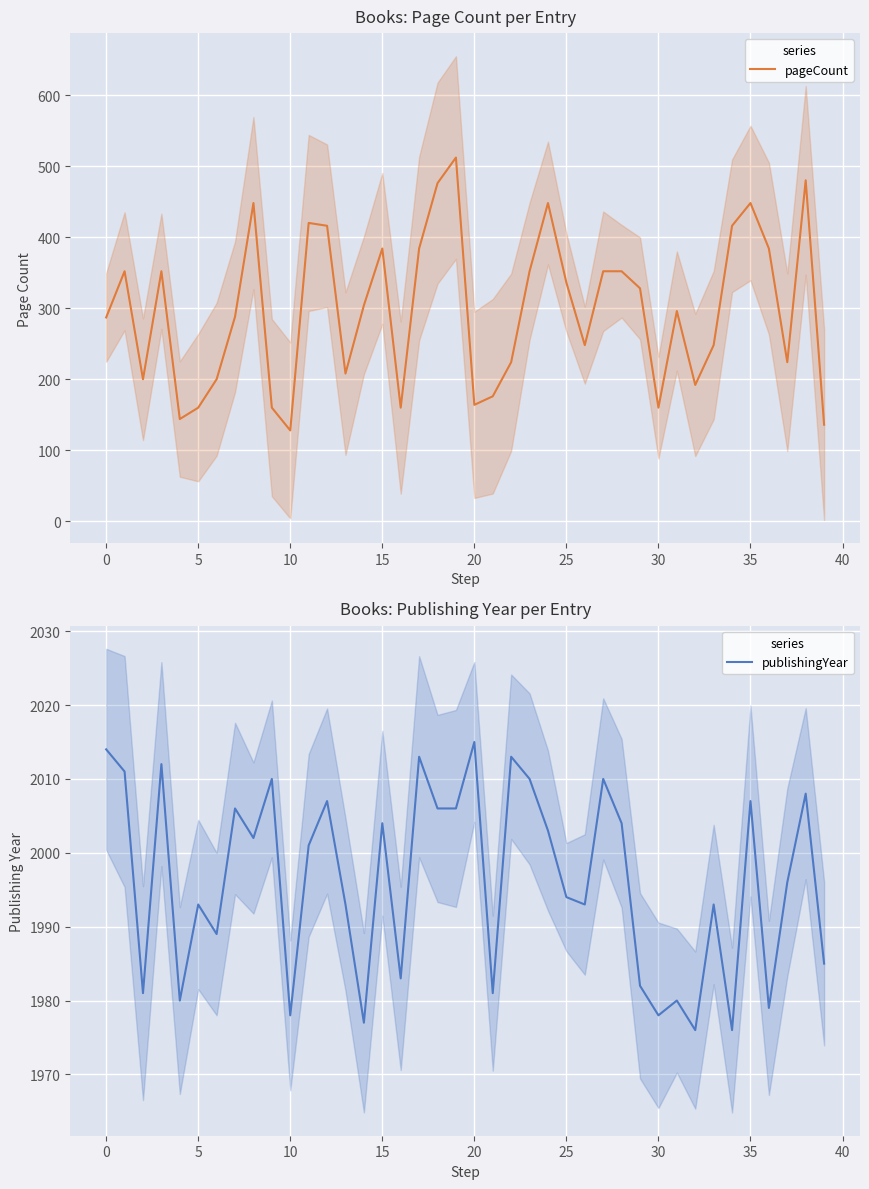

Is this an area chart (filled region under the line)?

No